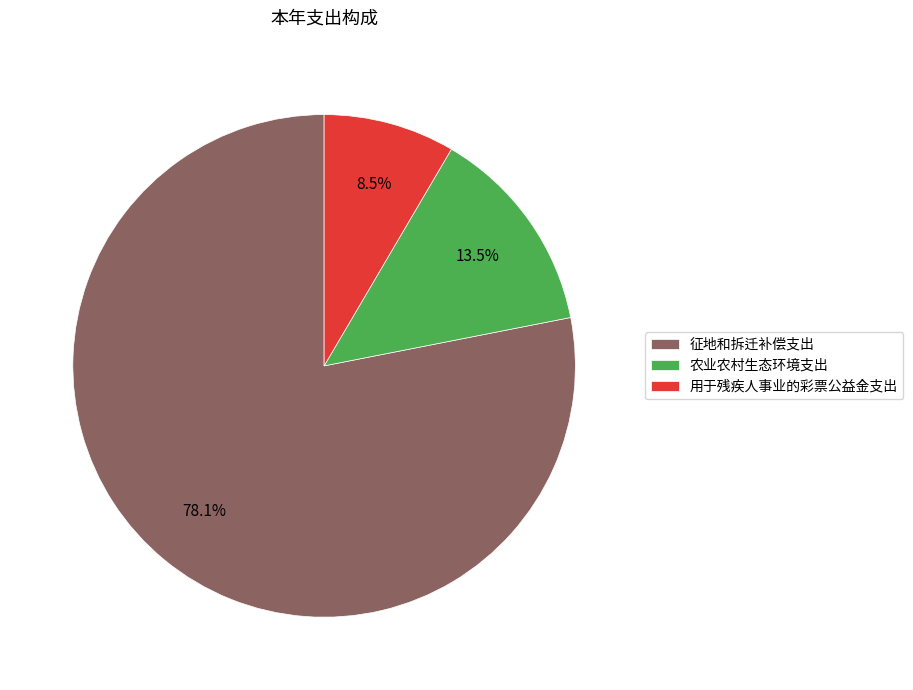

How many segments does this pie chart have?

3